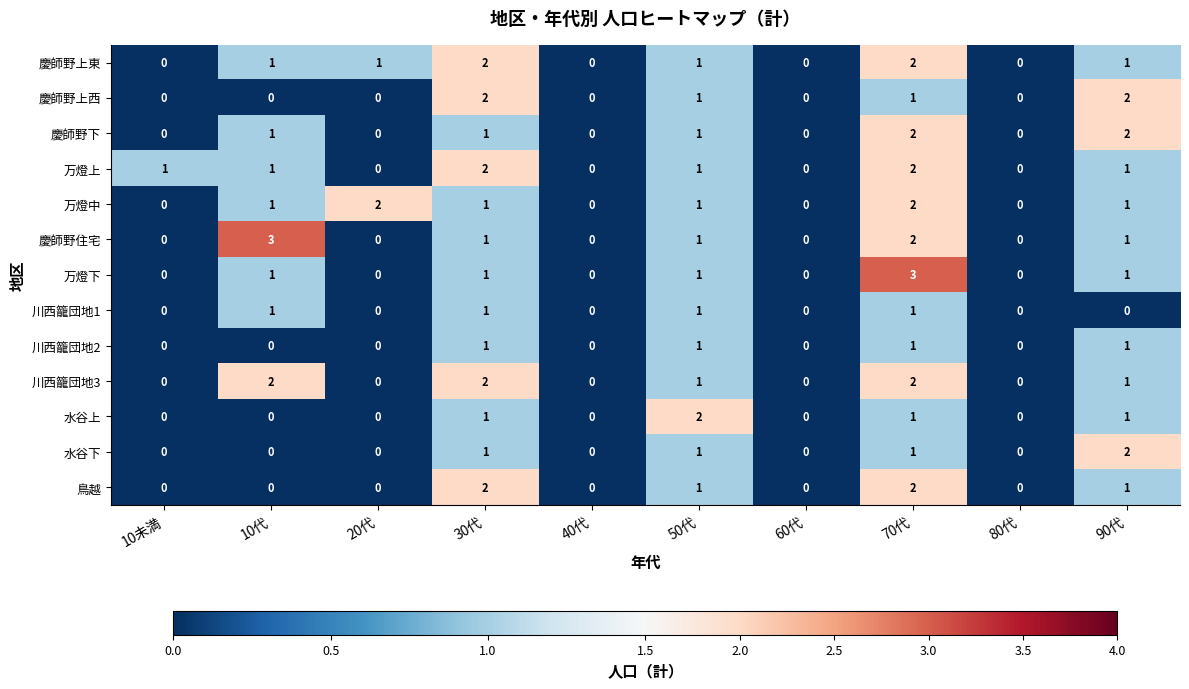

What is the sum of all 万燈下 values?

7